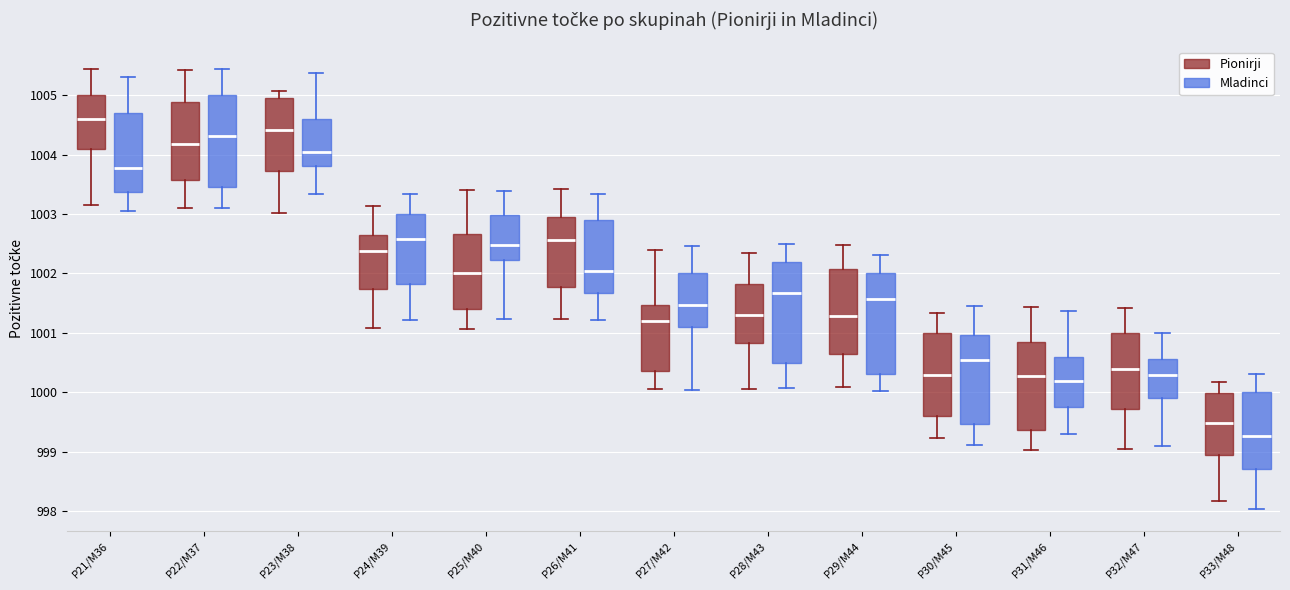

Reading left to right, transcribe this box plot: for each box, give where its median line is, the range the box spans, and where its two whiskers end, as read against the y-axis. The values are not printed on the chart, so give them approximately, as read against the axis.

P21/M36 (Pionirji): median 1004.6, box 1004.1 to 1005.0, whiskers 1003.2 to 1005.4
P21/M36 (Mladinci): median 1003.8, box 1003.4 to 1004.7, whiskers 1003.1 to 1005.3
P22/M37 (Pionirji): median 1004.2, box 1003.6 to 1004.9, whiskers 1003.1 to 1005.4
P22/M37 (Mladinci): median 1004.3, box 1003.5 to 1005.0, whiskers 1003.1 to 1005.4
P23/M38 (Pionirji): median 1004.4, box 1003.7 to 1005.0, whiskers 1003.0 to 1005.1
P23/M38 (Mladinci): median 1004.0, box 1003.8 to 1004.6, whiskers 1003.3 to 1005.4
P24/M39 (Pionirji): median 1002.4, box 1001.7 to 1002.7, whiskers 1001.1 to 1003.1
P24/M39 (Mladinci): median 1002.6, box 1001.8 to 1003.0, whiskers 1001.2 to 1003.3
P25/M40 (Pionirji): median 1002.0, box 1001.4 to 1002.7, whiskers 1001.1 to 1003.4
P25/M40 (Mladinci): median 1002.5, box 1002.2 to 1003.0, whiskers 1001.2 to 1003.4
P26/M41 (Pionirji): median 1002.6, box 1001.8 to 1002.9, whiskers 1001.2 to 1003.4
P26/M41 (Mladinci): median 1002.0, box 1001.7 to 1002.9, whiskers 1001.2 to 1003.3
P27/M42 (Pionirji): median 1001.2, box 1000.4 to 1001.5, whiskers 1000.1 to 1002.4
P27/M42 (Mladinci): median 1001.5, box 1001.1 to 1002.0, whiskers 1000.0 to 1002.5
P28/M43 (Pionirji): median 1001.3, box 1000.8 to 1001.8, whiskers 1000.1 to 1002.3
P28/M43 (Mladinci): median 1001.7, box 1000.5 to 1002.2, whiskers 1000.1 to 1002.5
P29/M44 (Pionirji): median 1001.3, box 1000.6 to 1002.1, whiskers 1000.1 to 1002.5
P29/M44 (Mladinci): median 1001.6, box 1000.3 to 1002.0, whiskers 1000.0 to 1002.3
P30/M45 (Pionirji): median 1000.3, box 999.6 to 1001.0, whiskers 999.2 to 1001.3
P30/M45 (Mladinci): median 1000.5, box 999.5 to 1001.0, whiskers 999.1 to 1001.5
P31/M46 (Pionirji): median 1000.3, box 999.4 to 1000.8, whiskers 999.0 to 1001.4
P31/M46 (Mladinci): median 1000.2, box 999.8 to 1000.6, whiskers 999.3 to 1001.4
P32/M47 (Pionirji): median 1000.4, box 999.7 to 1001.0, whiskers 999.0 to 1001.4
P32/M47 (Mladinci): median 1000.3, box 999.9 to 1000.6, whiskers 999.1 to 1001.0
P33/M48 (Pionirji): median 999.5, box 998.9 to 1000.0, whiskers 998.2 to 1000.2
P33/M48 (Mladinci): median 999.3, box 998.7 to 1000.0, whiskers 998.0 to 1000.3